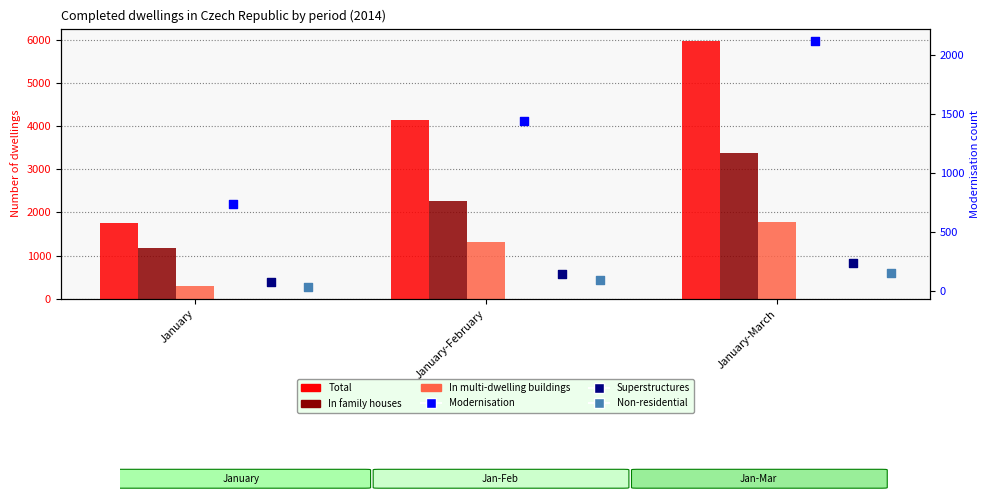

What is the total value across all series at January-February?

9396